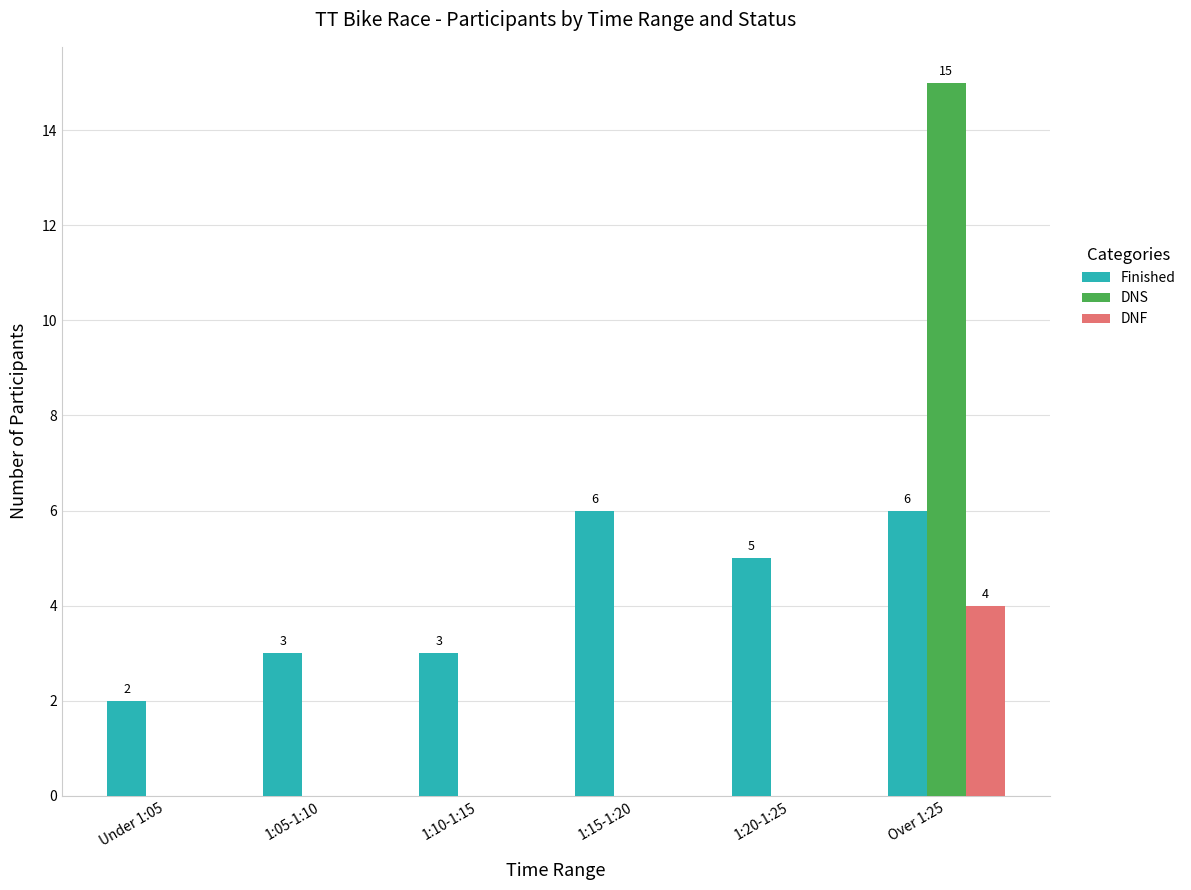

Are the bars horizontal?

No